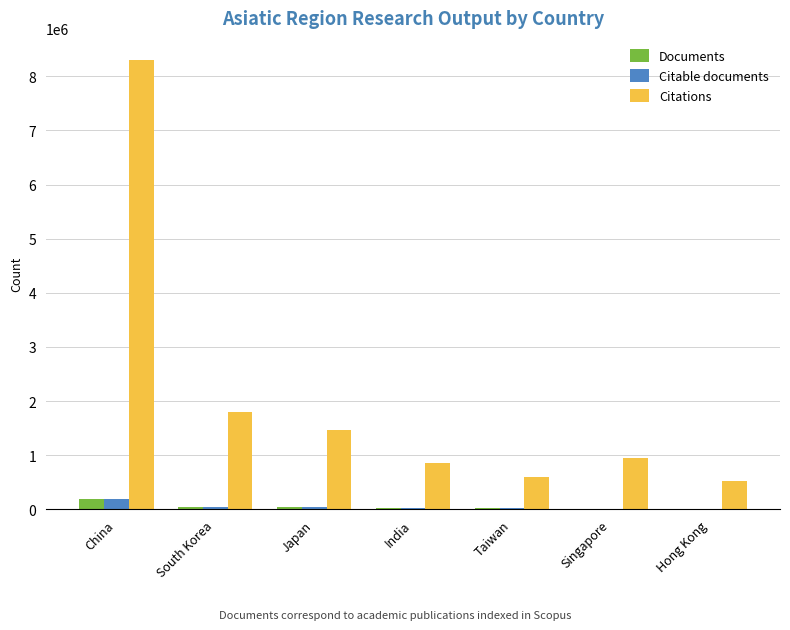

What is the sum of all Documents values?

336385